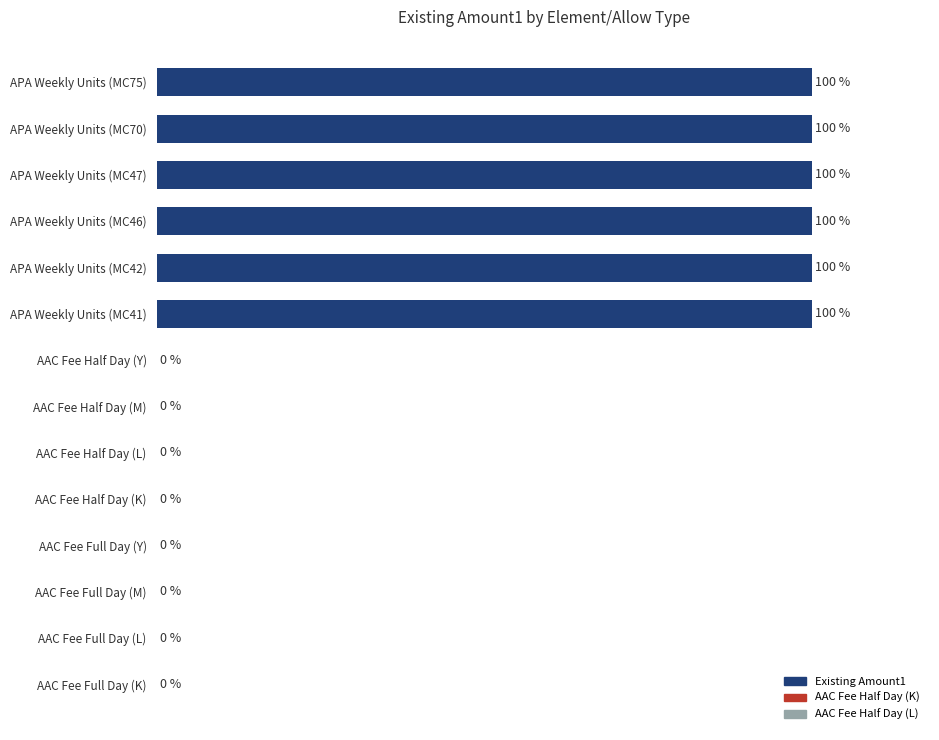

Which has a higher value, AAC Fee Full Day (K) or APA Weekly Units (MC47)?

APA Weekly Units (MC47)